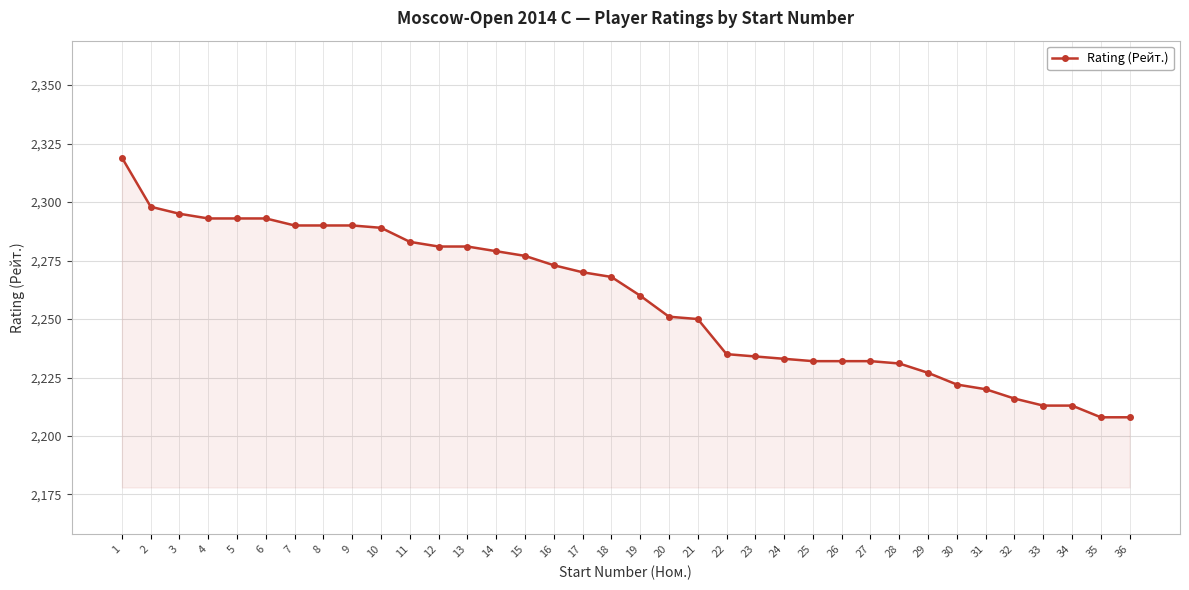

What is the maximum value shown in the chart?

2319